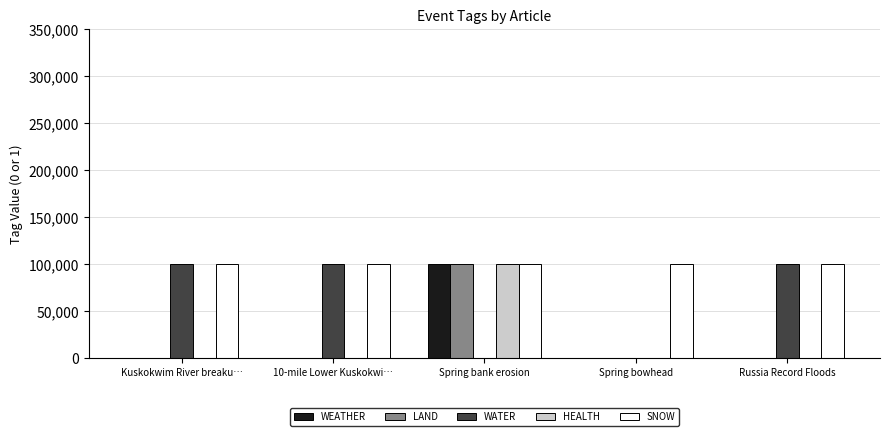

How many series are shown in this chart?

5